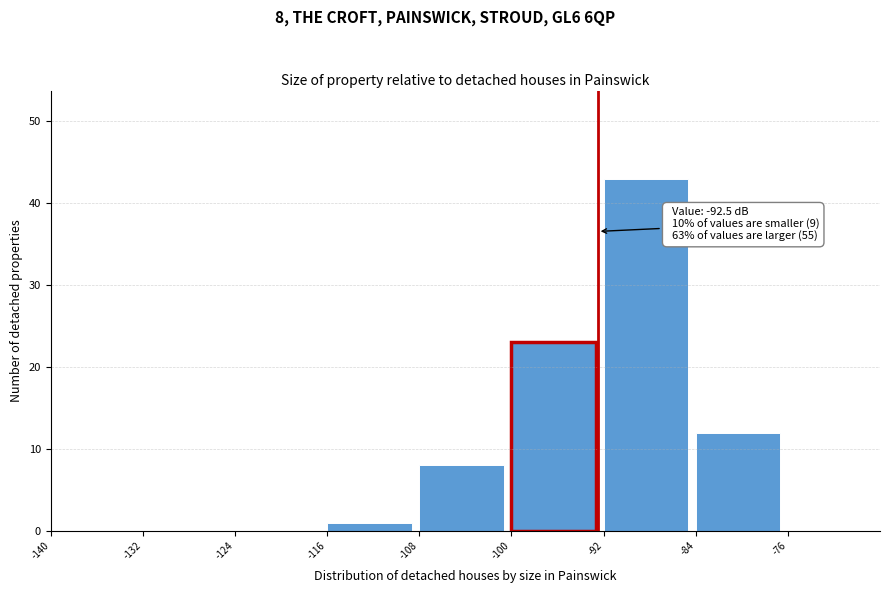

Which range on the x-axis has the tallest bar?

-92 to -84